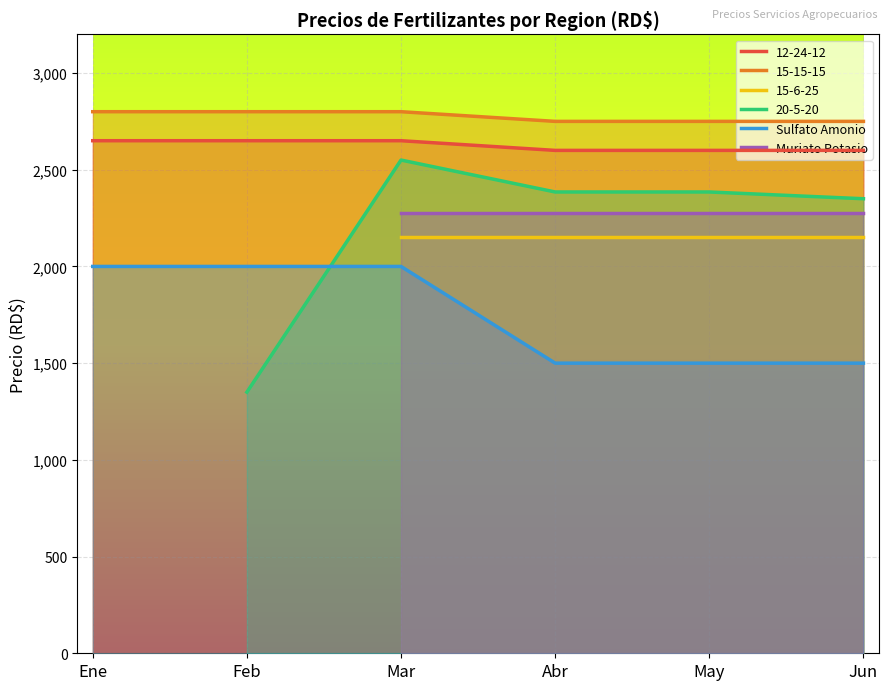

True or false: 12-24-12 and Sulfato Amonio intersect in this chart.

False